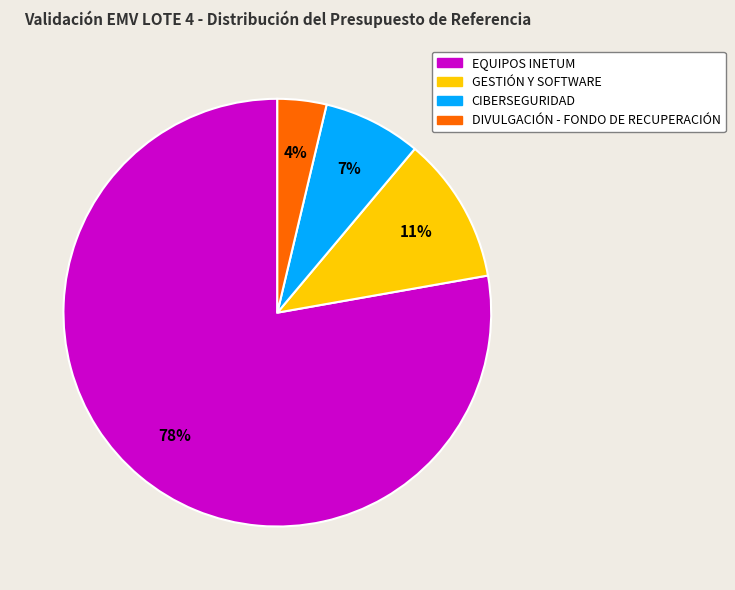

How many segments does this pie chart have?

4